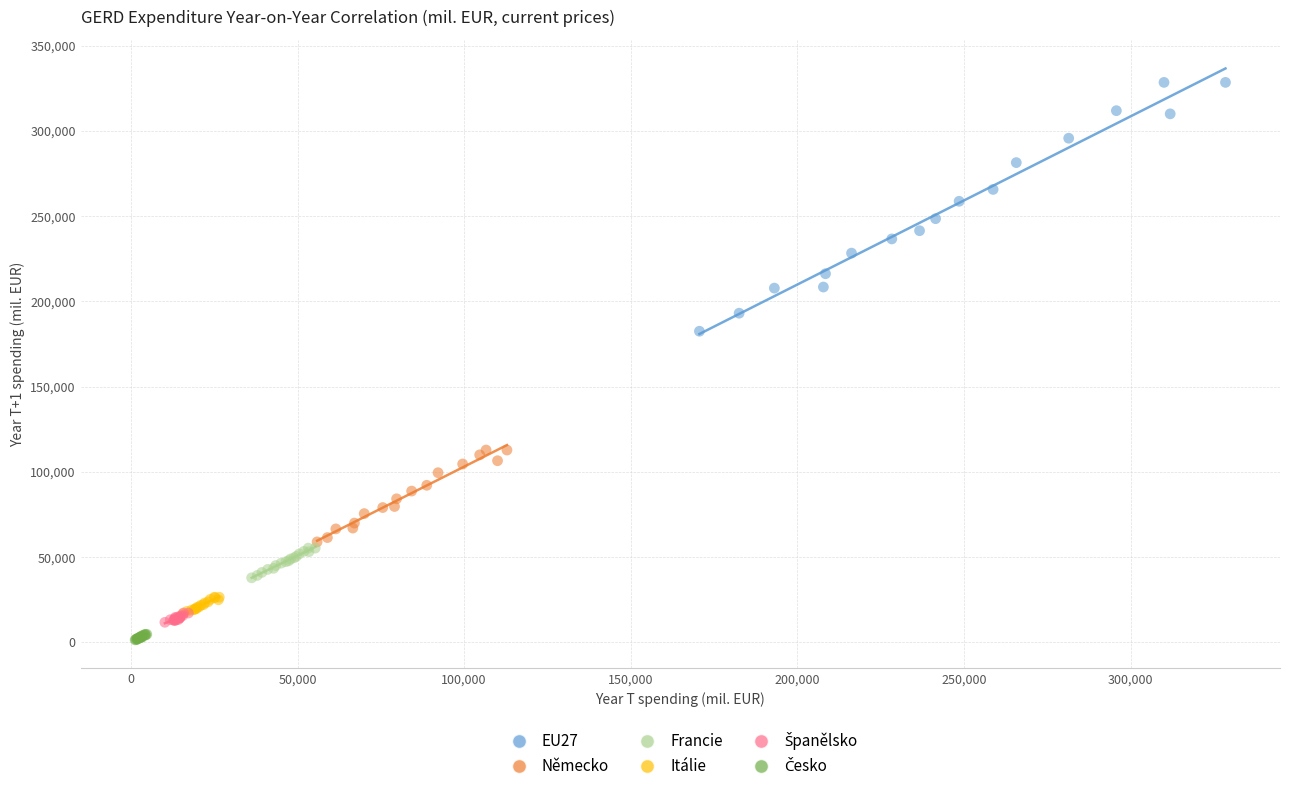

Which series contains the highest Y value?

EU27